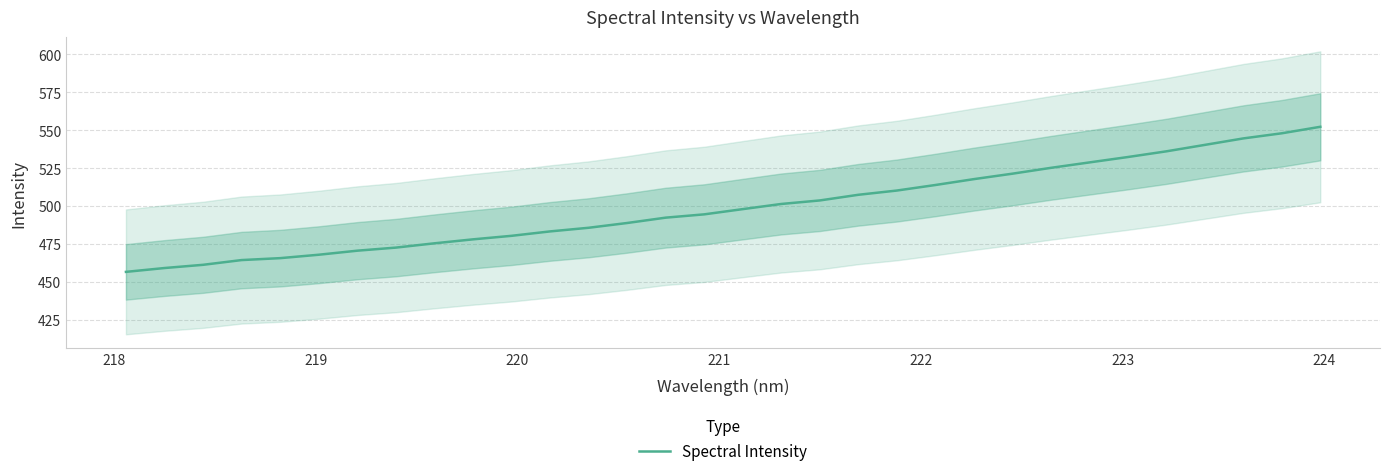

What is the minimum value for Spectral Intensity?

456.8